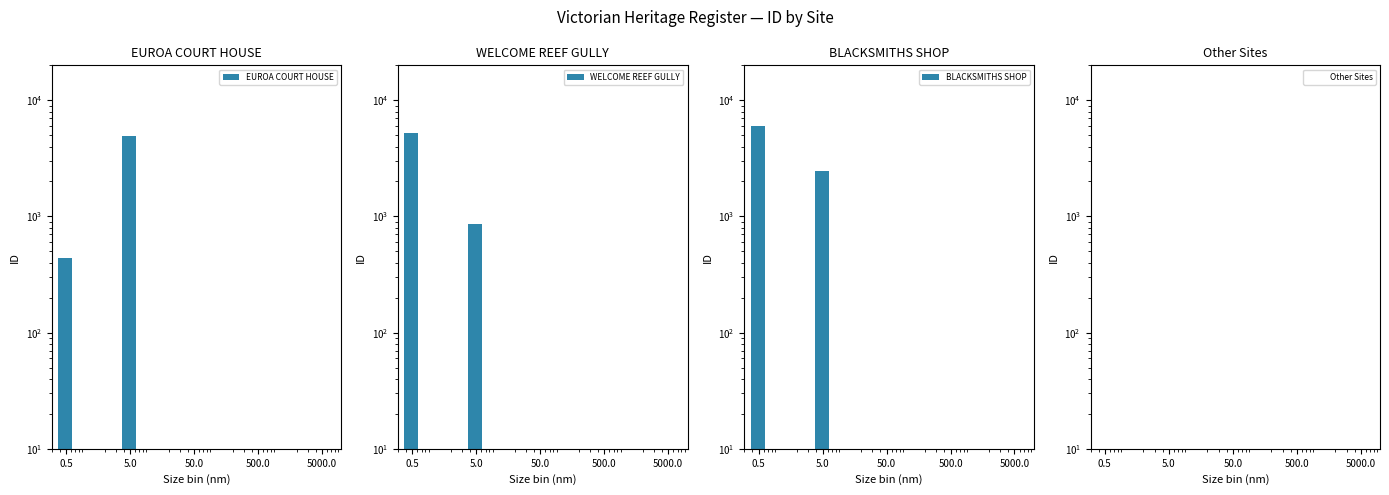

What is the total value across all series at 5.0?

8282